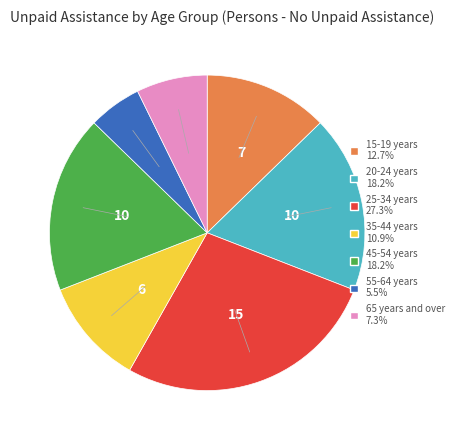

Approximately how many times larger is the value at 65 years and over 7.3% compared to 55-64 years 5.5%?

1.3